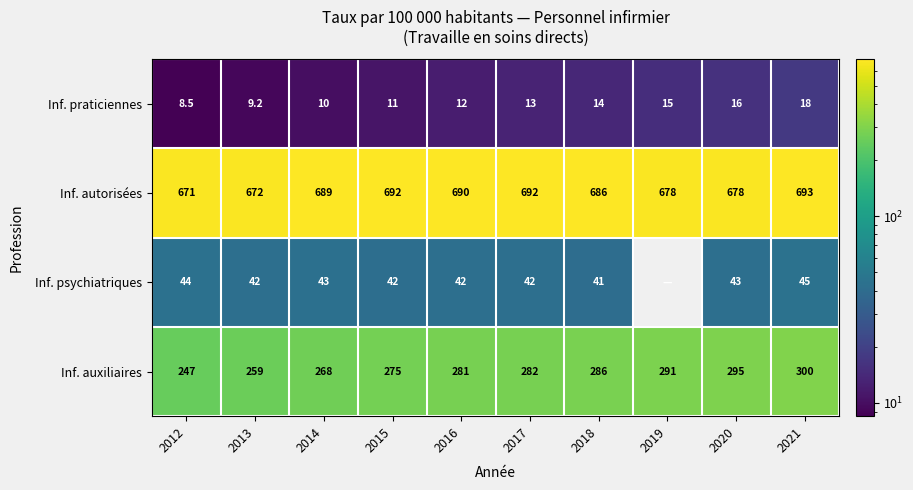

Where is Inf. praticiennes nearest to the value 13?

2017